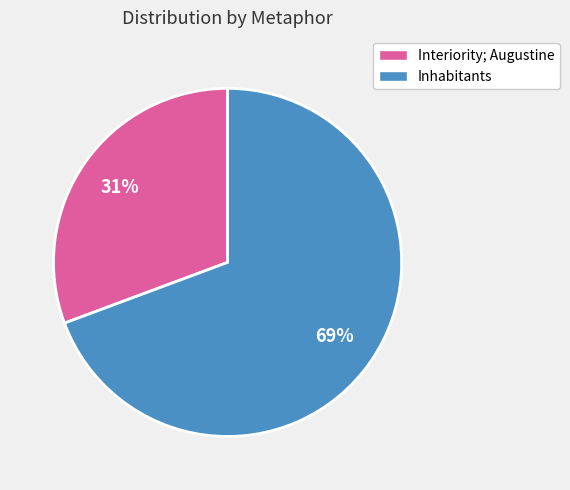

Which slice is the largest?

Inhabitants